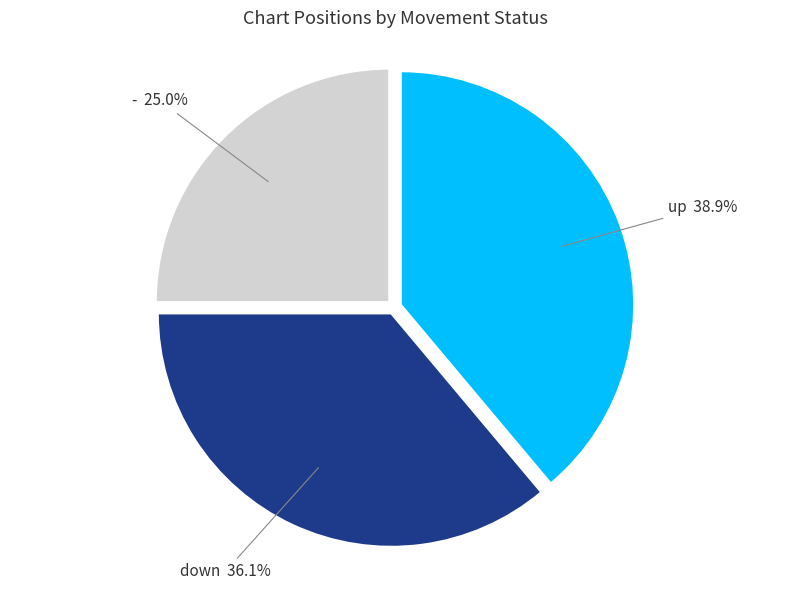

Does any single category account for the majority?

No